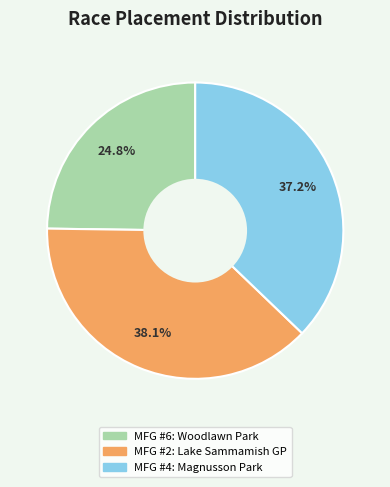

Combined, what portion of the pie is MFG #4: Magnusson Park and MFG #6: Woodlawn Park?

61.9%